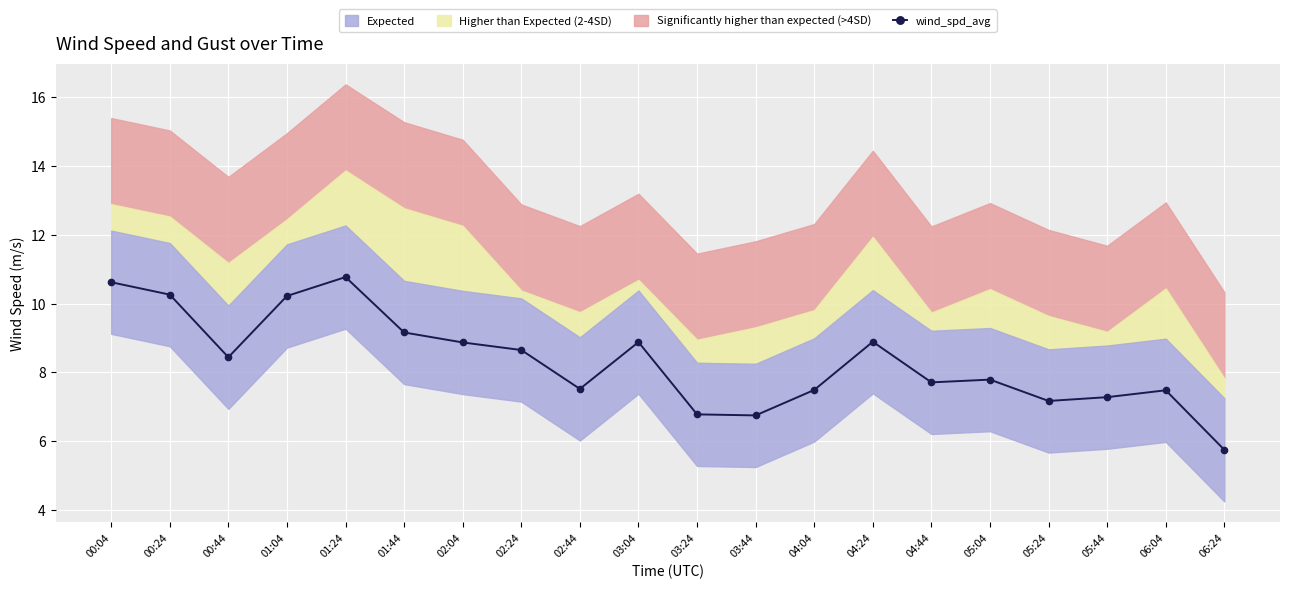

What is the average value?

8.3